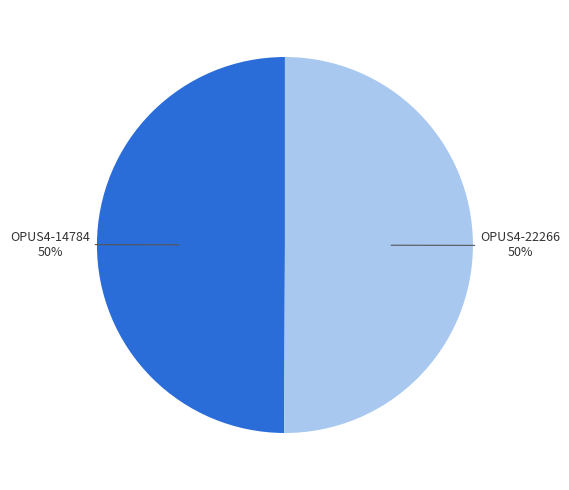

The OPUS4-22266 slice represents 50% of the pie. True or false?

True